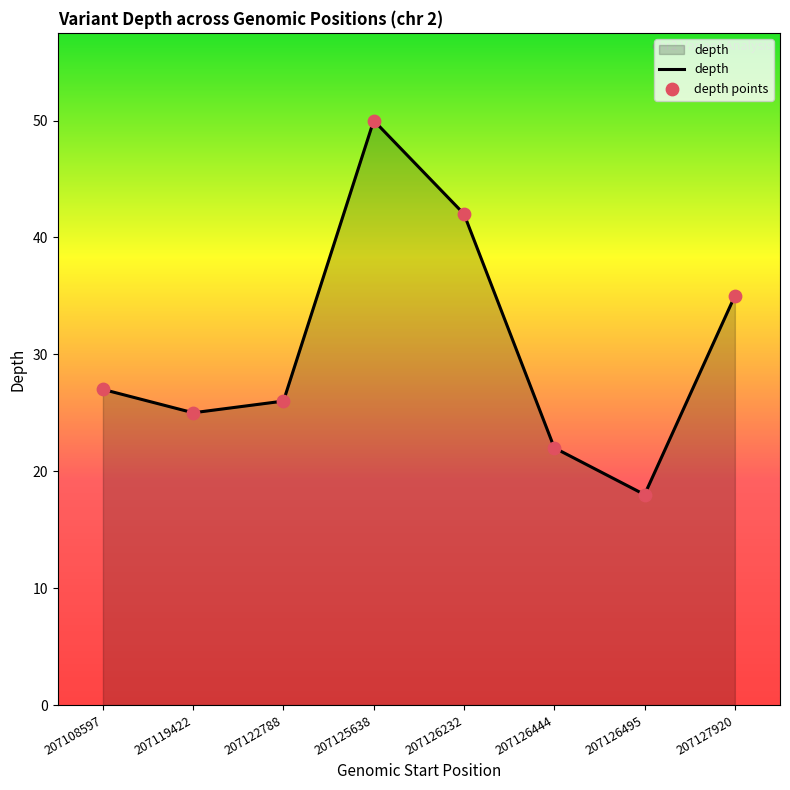

What is the approximate value at 207127920, to the nearest 10?

40